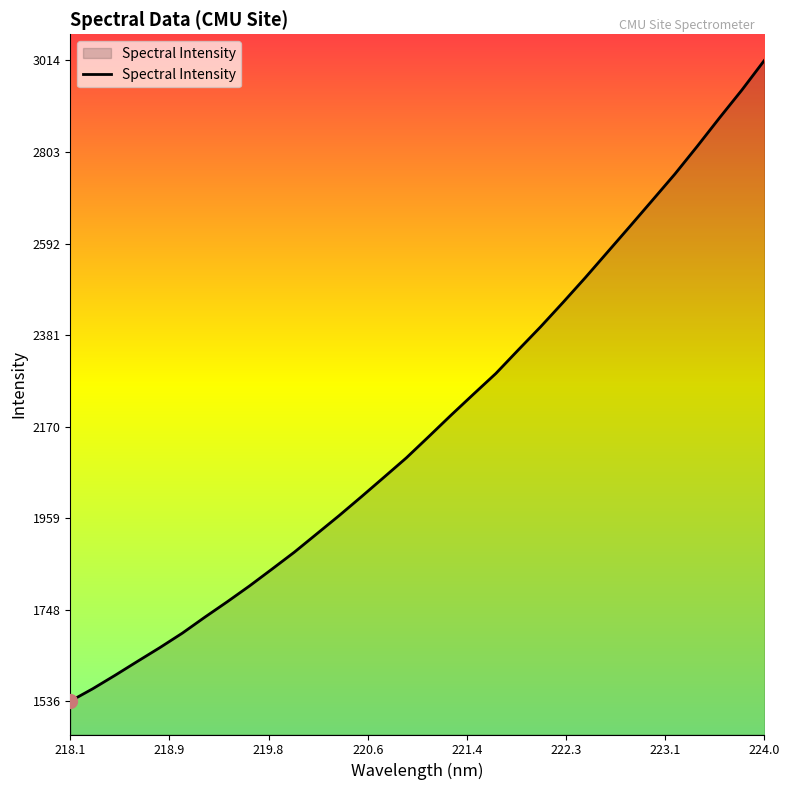

How many lines are shown in the chart?

1